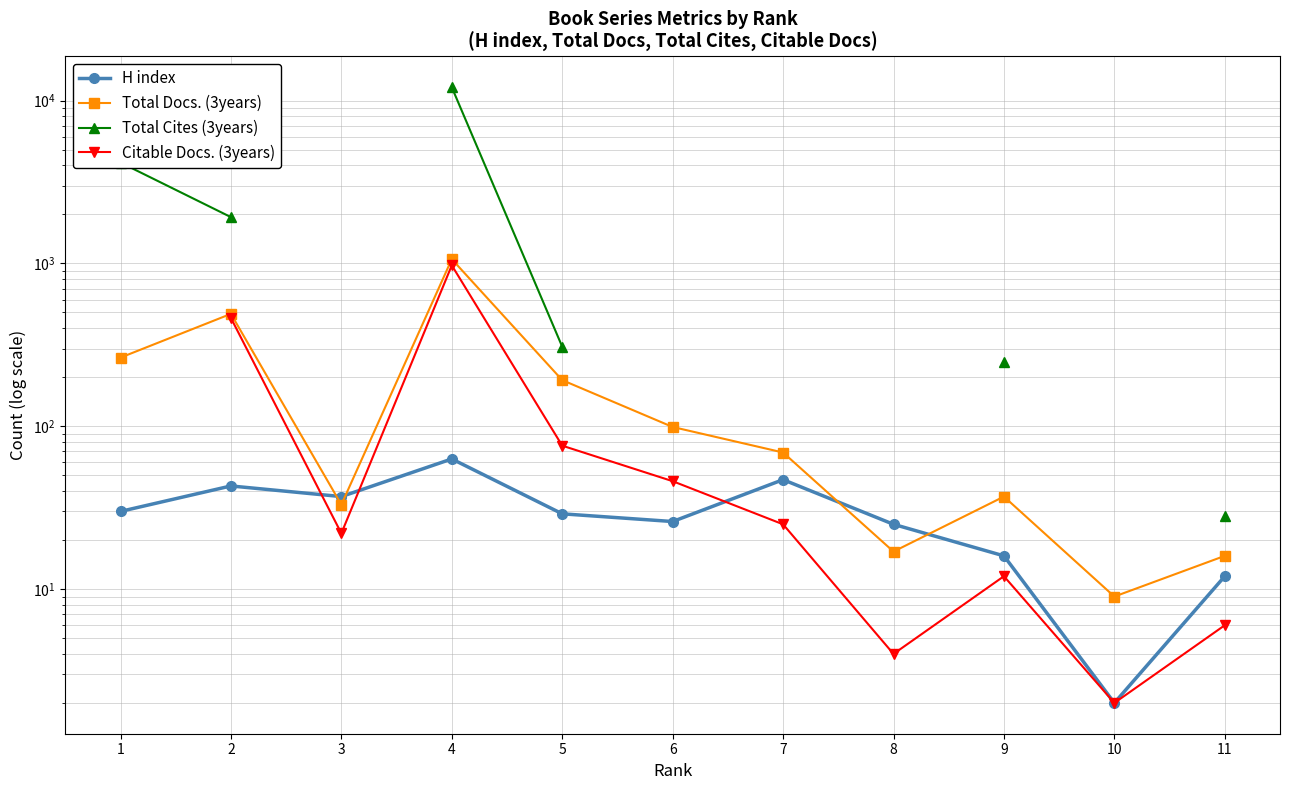

True or false: H index and Citable Docs. (3years) intersect in this chart.

True